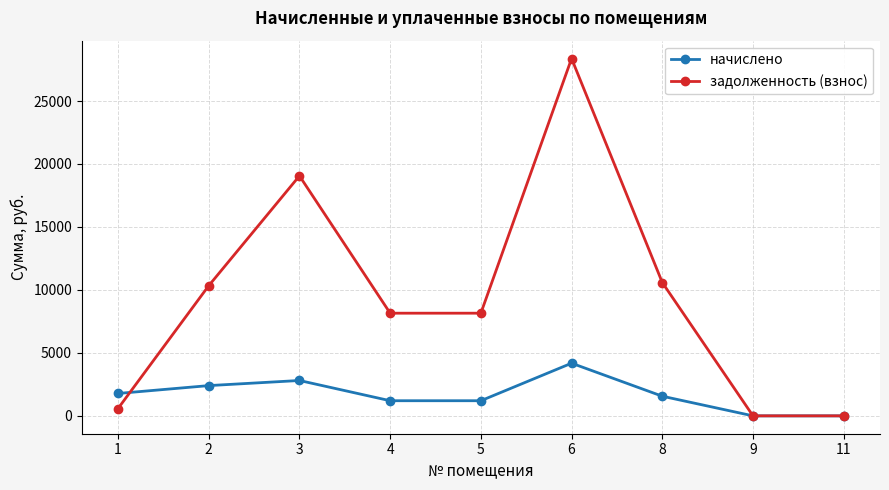

What is the spread (max minus min) of values at 1?

1195.7